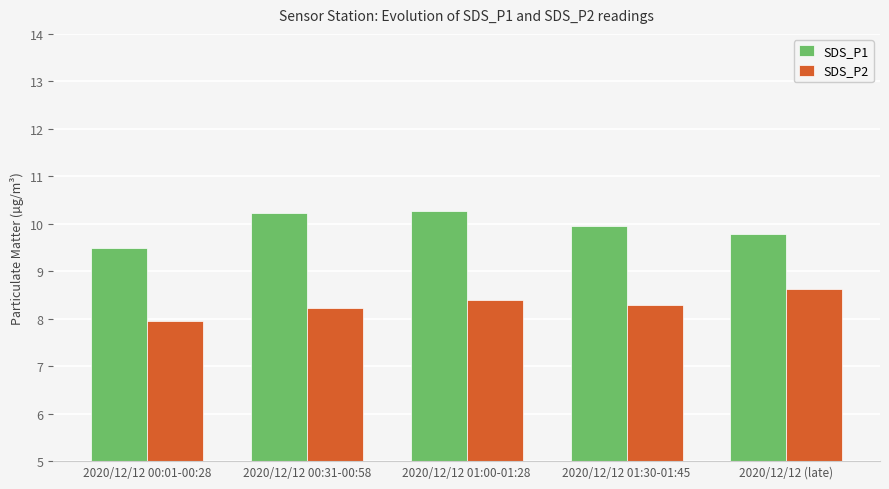

How many series are shown in this chart?

2